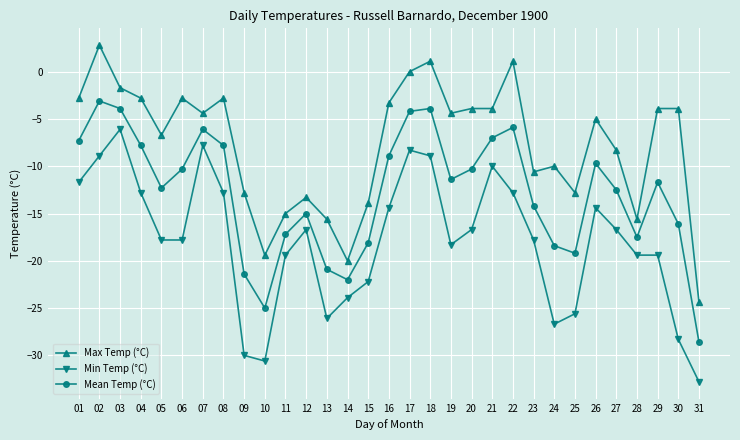

What is the spread (max minus min) of values at 09?

17.2